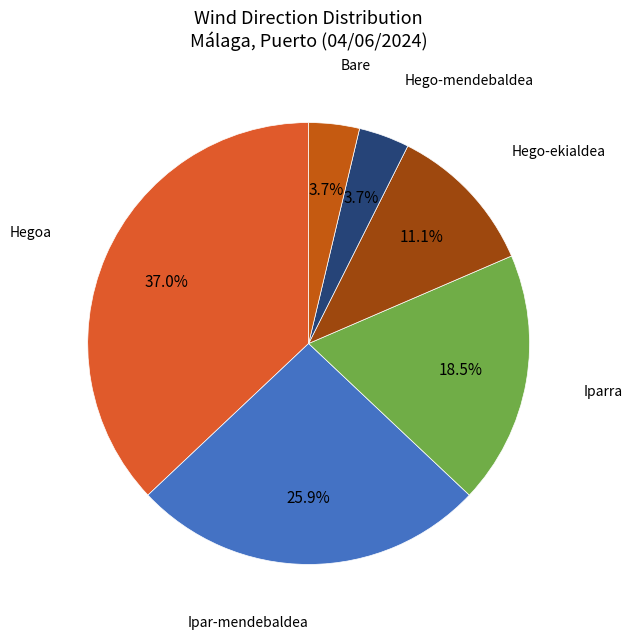

Does any single category account for the majority?

No